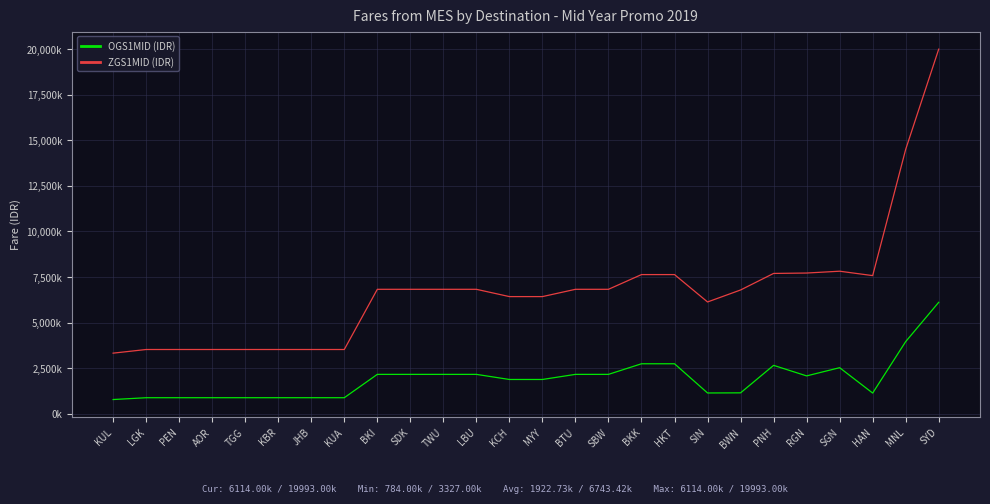

What is the label of the 5th point from the left?

TGG